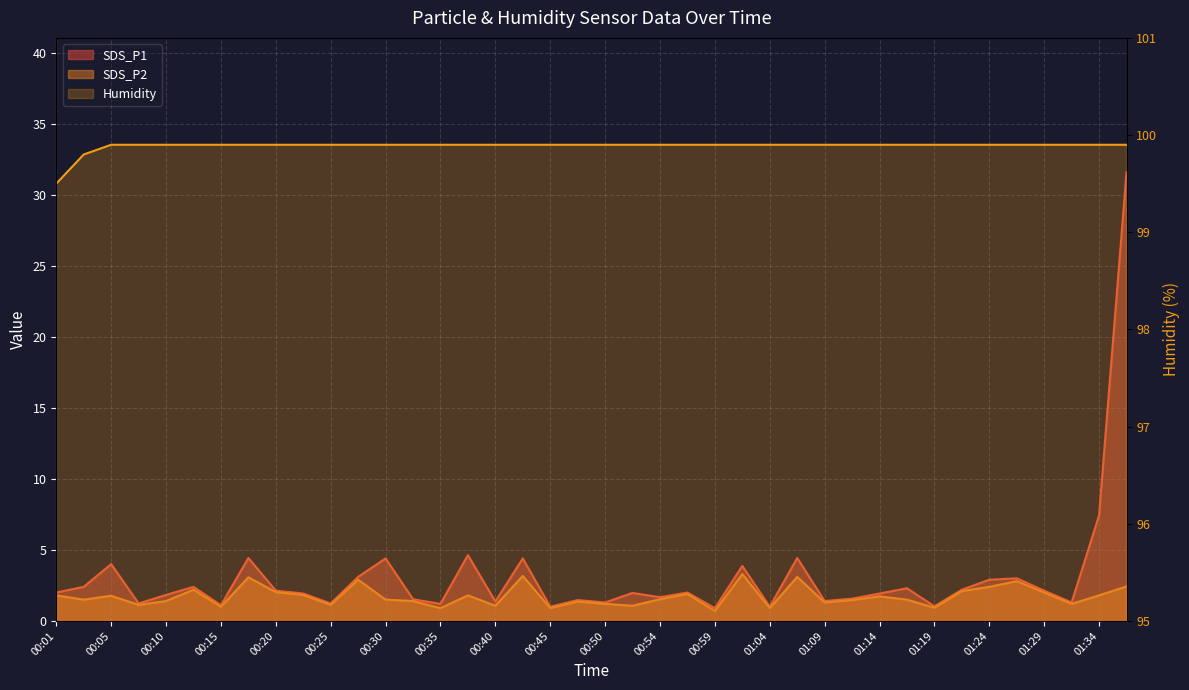

Which category has the highest value across all series?

00:05